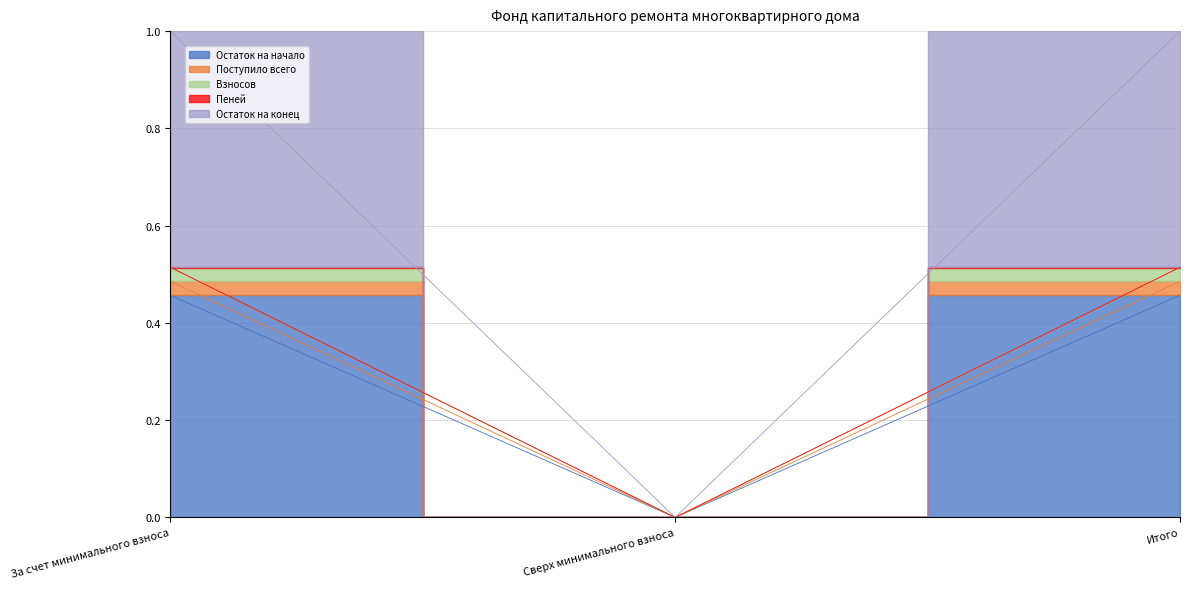

Reading left to right, transcribe all the data shown in this chart.

Остаток на начало: За счет минимального взноса=0.5	Сверх минимального взноса=0.0	Итого=0.5
Поступило всего: За счет минимального взноса=0.5	Сверх минимального взноса=0.0	Итого=0.5
Взносов: За счет минимального взноса=0.5	Сверх минимального взноса=0.0	Итого=0.5
Пеней: За счет минимального взноса=0.5	Сверх минимального взноса=0.0	Итого=0.5
Остаток на конец: За счет минимального взноса=1.0	Сверх минимального взноса=0.0	Итого=1.0